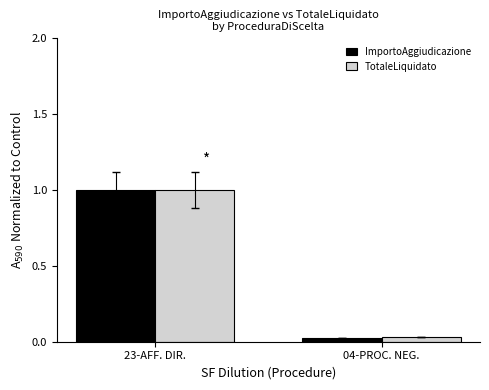

How many groups of bars are there?

2